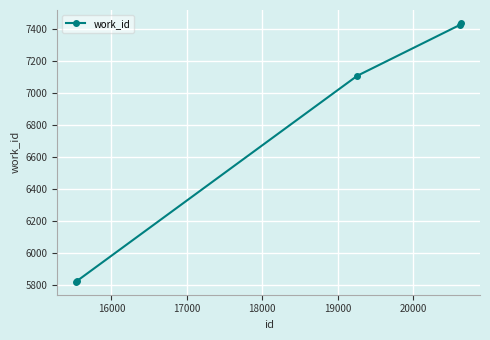

True or false: the data has more than 1 interior local peaks.

False